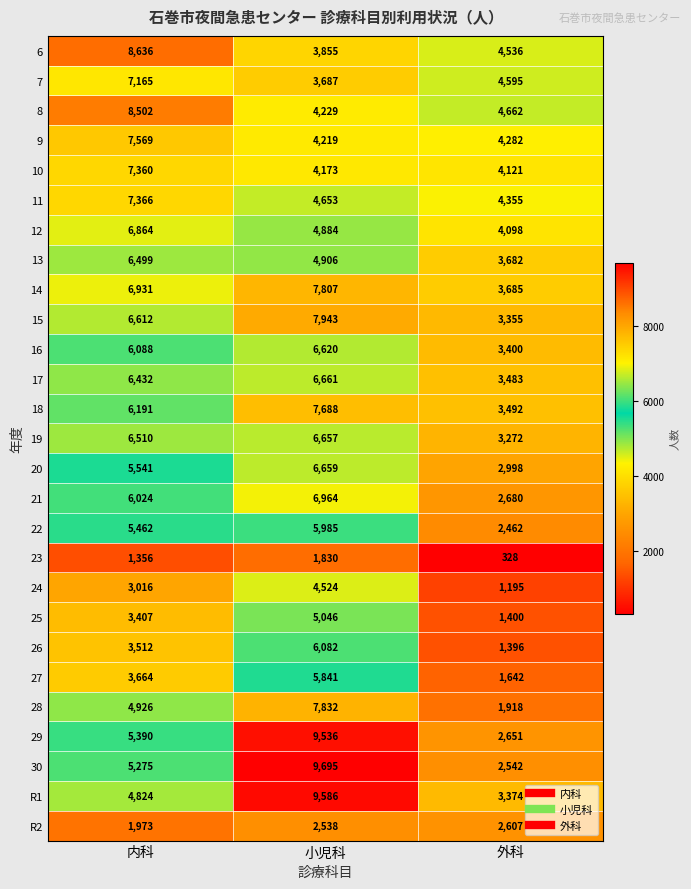

Between 小児科 and 外科, which series saw the biggest shift?

30